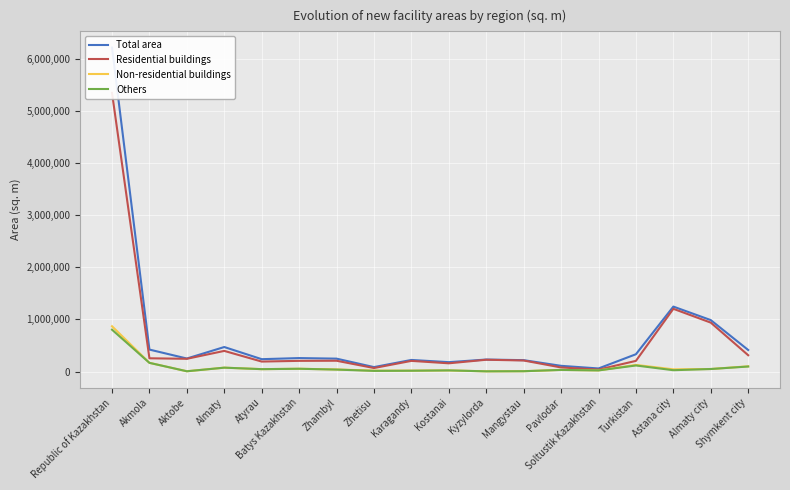

What position from the left is Mangystau?

12